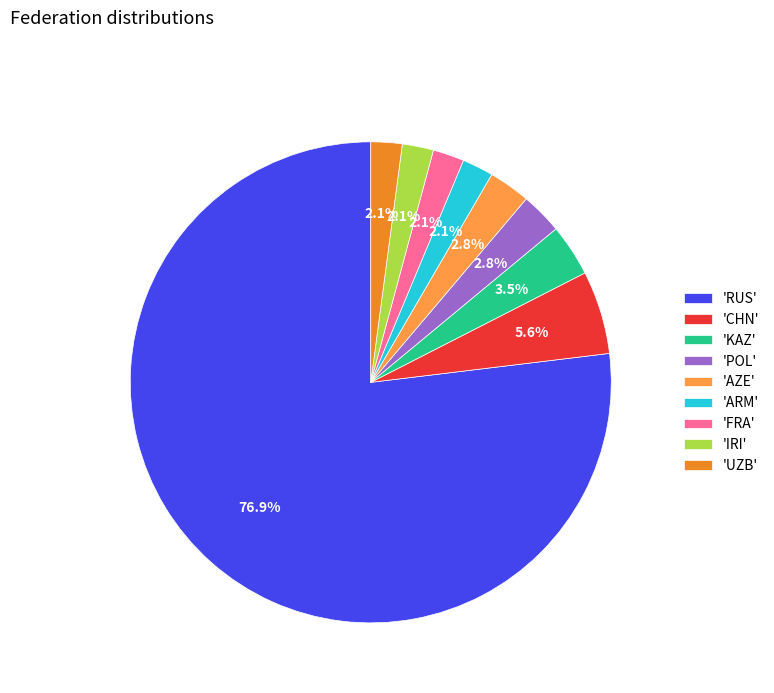

Approximately how many times larger is the value at 'ARM' compared to 'AZE'?

0.8